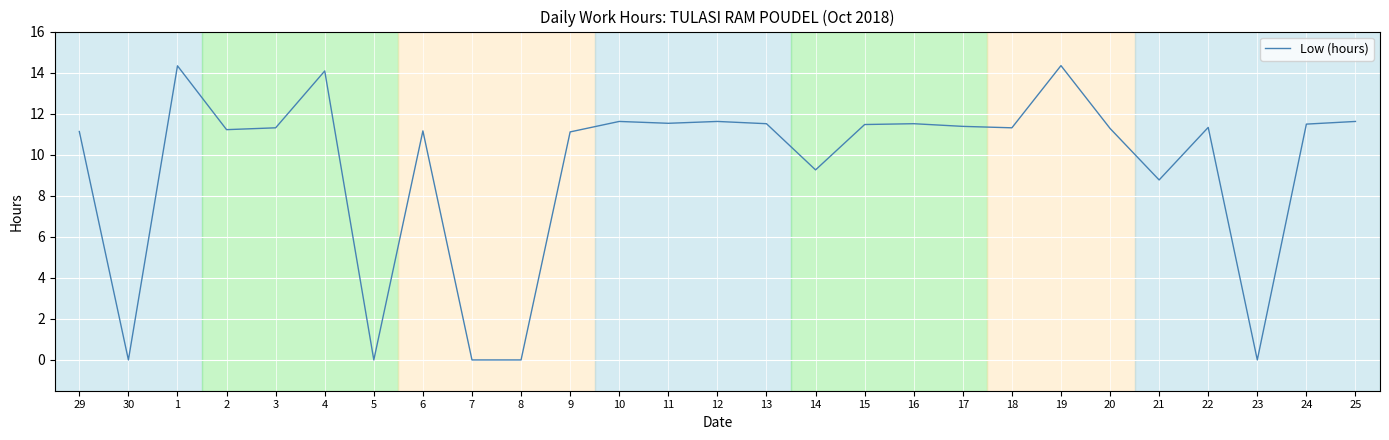

What is the sum of the values at 8 and 10?

11.6